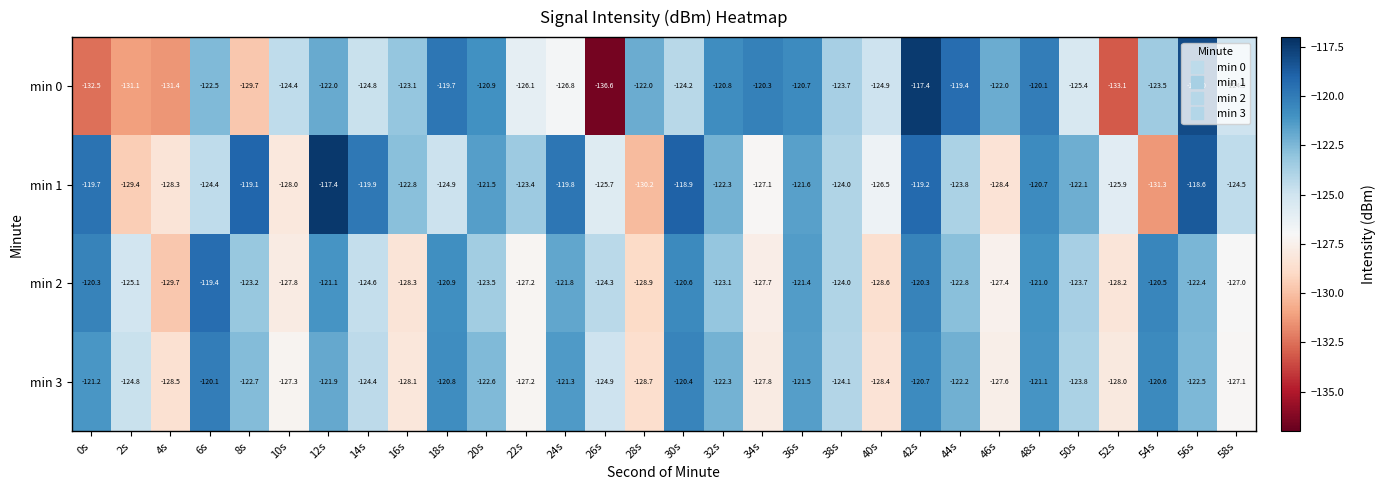

What is the sum of the min 0 values at 48s and 50s?

-245.5